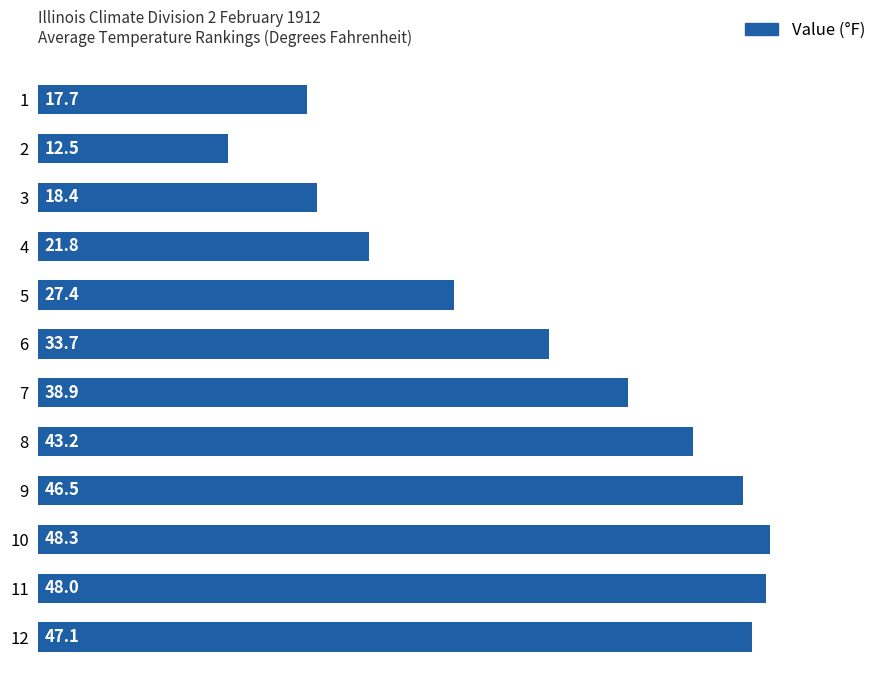

Does the chart contain any negative values?

No